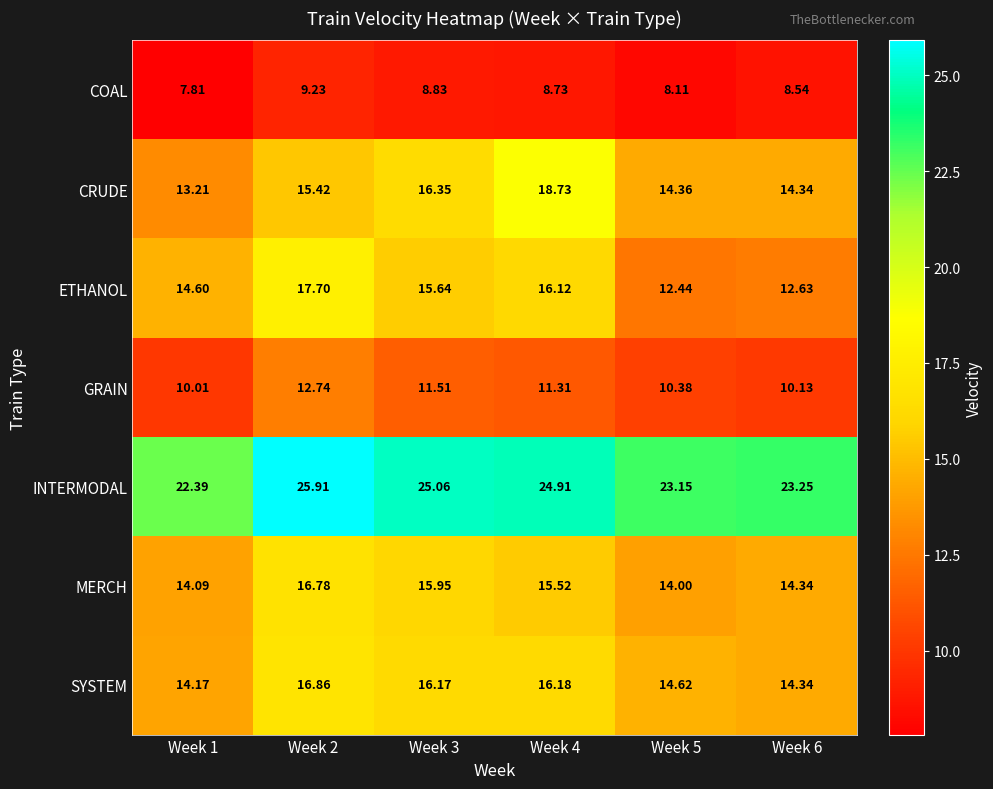

At Week 4, list the series in order from largest to smallest.

INTERMODAL, CRUDE, SYSTEM, ETHANOL, MERCH, GRAIN, COAL